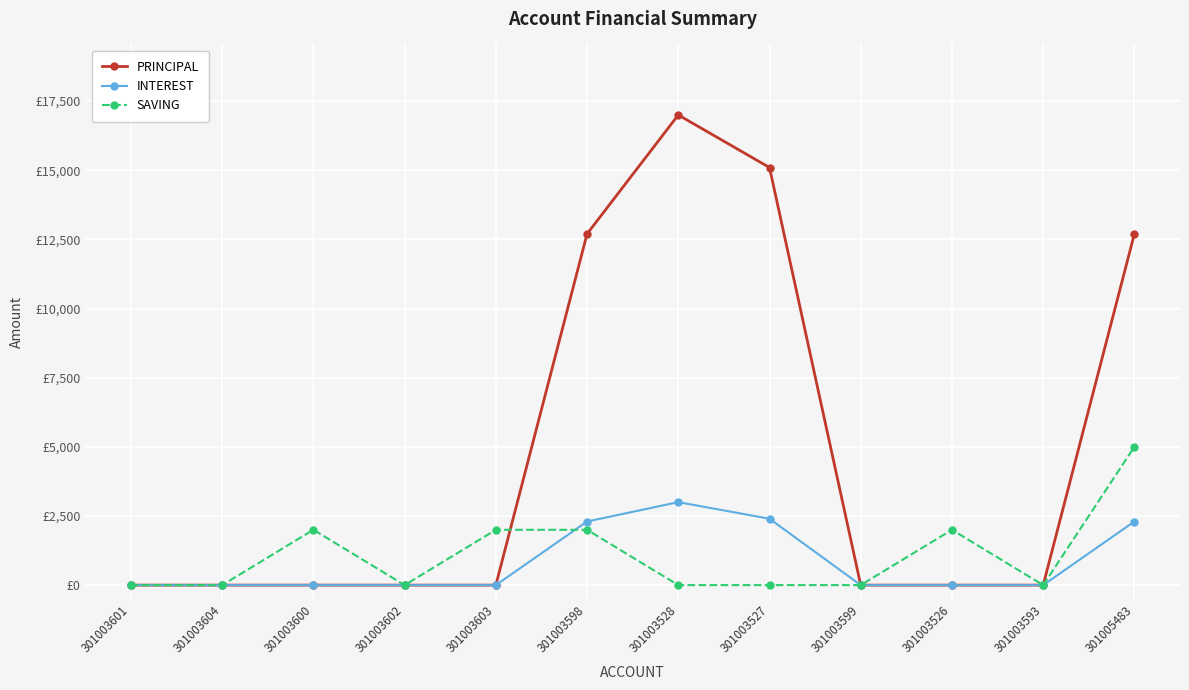

What is the difference between the maximum and minimum values in the INTEREST series?

3000